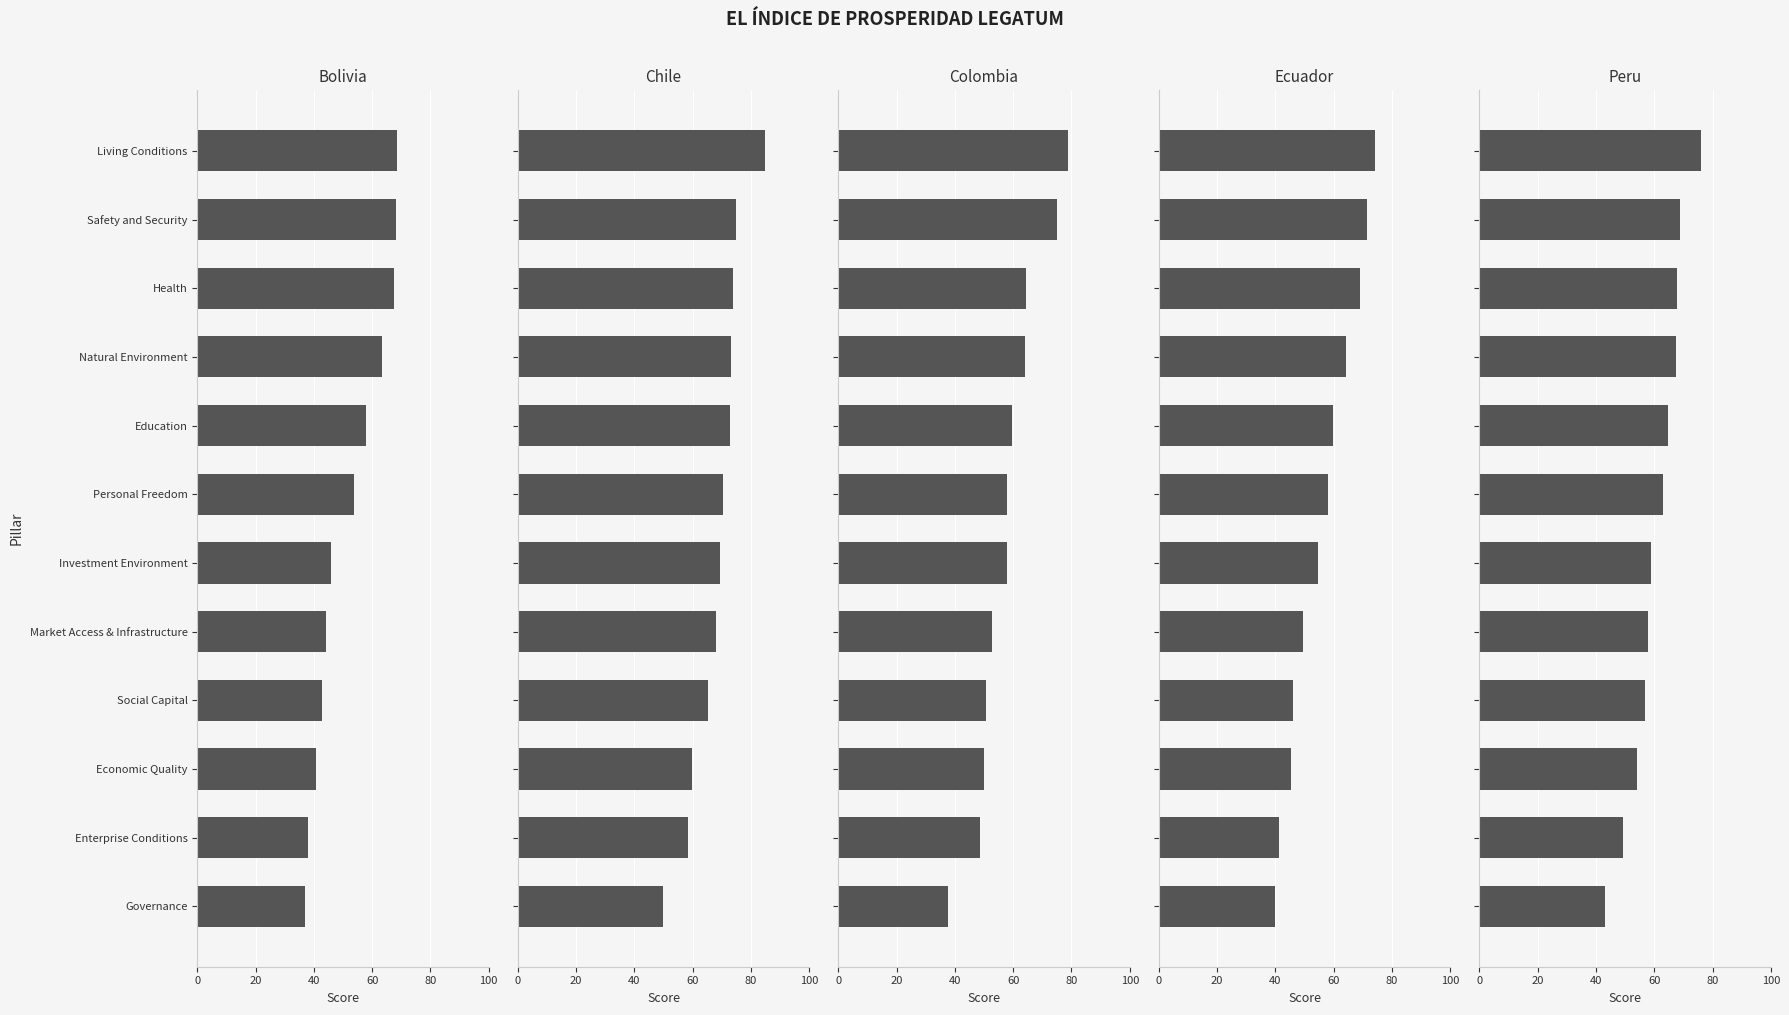

What is the average value of the Ecuador series?

56.1